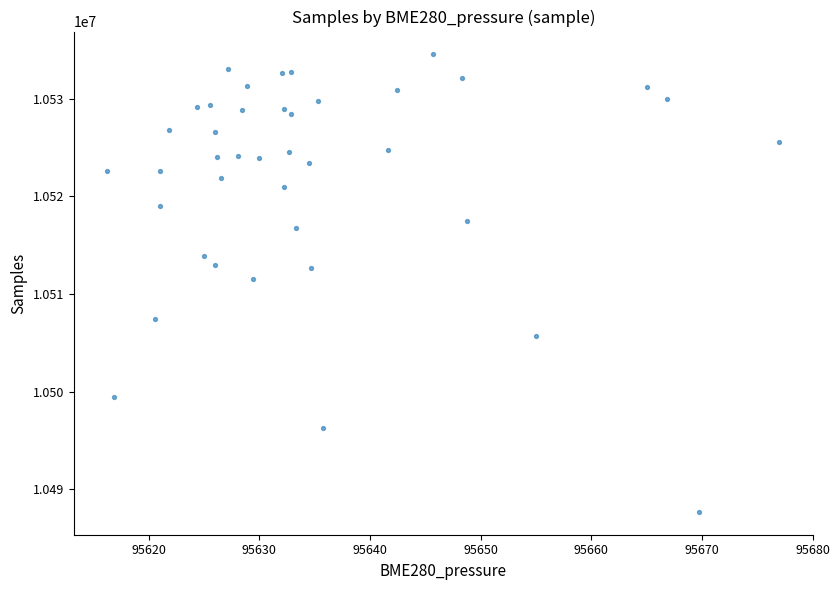

What is the range of Y values (max minus min)?

46838